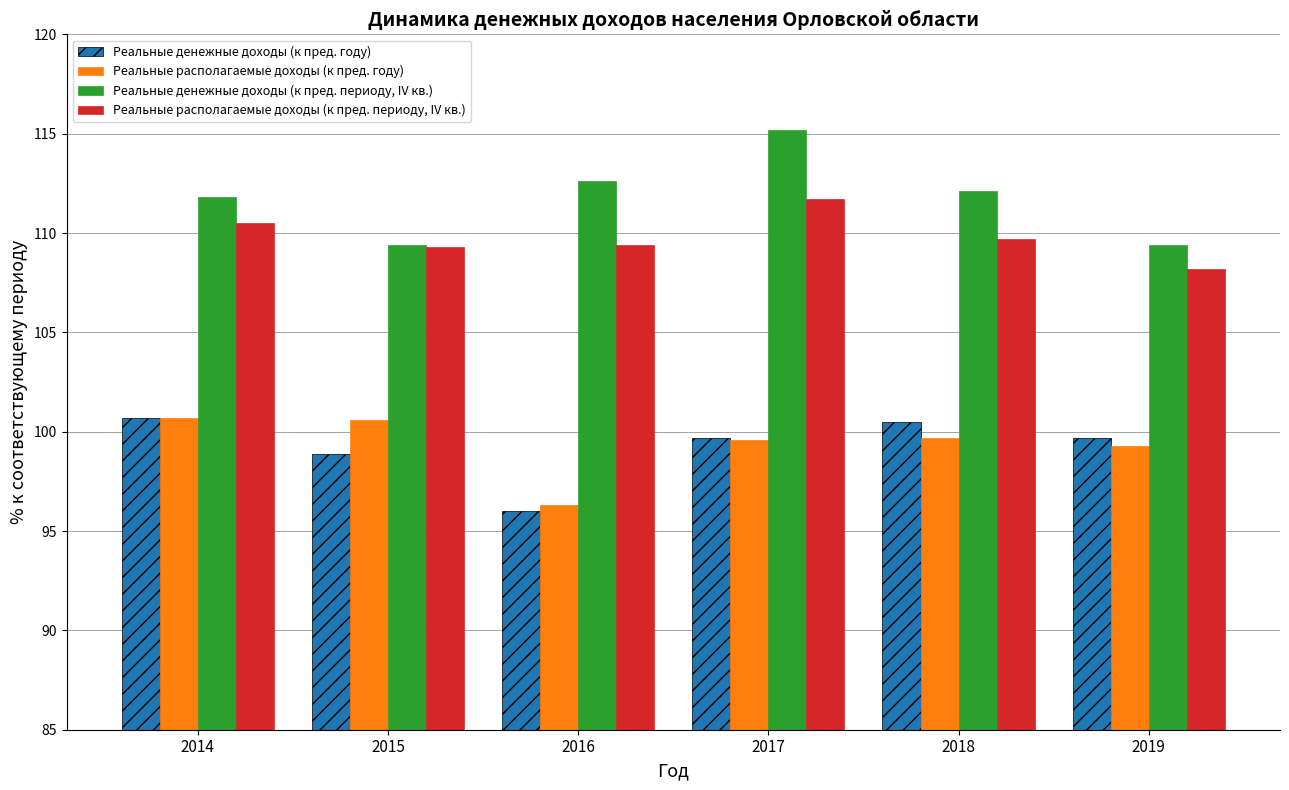

What is the difference between the Реальные денежные доходы (к пред. году) values at 2014 and 2017?

1.0